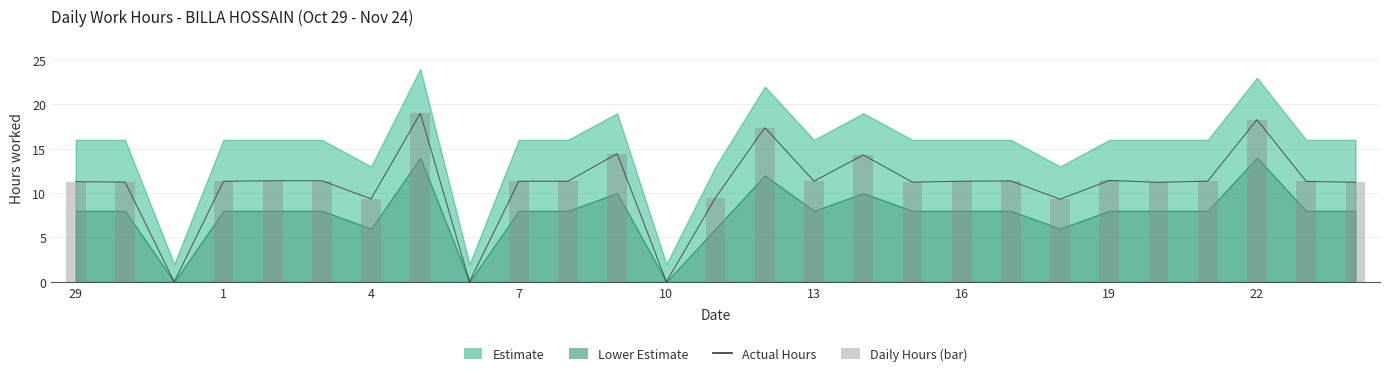

What is the average value of the Daily Hours (bar) series?

10.8